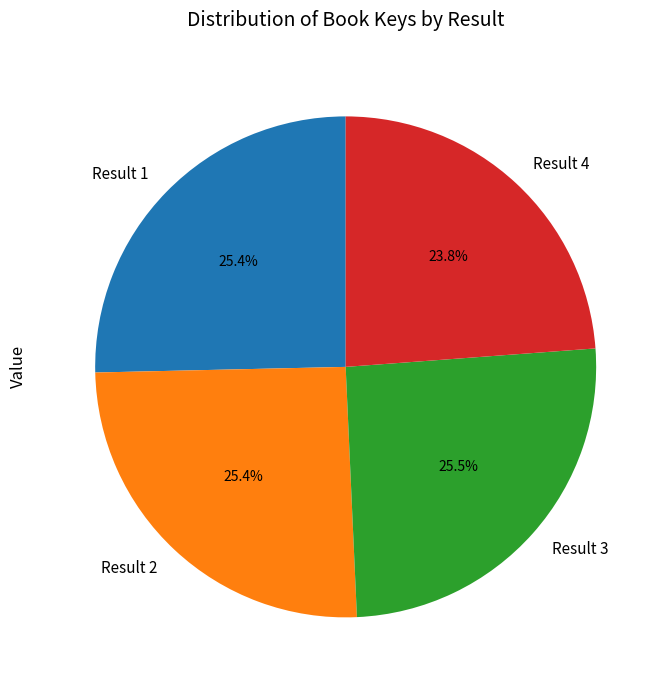

What is the ratio of the value at Result 3 to the value at Result 1?

1.0